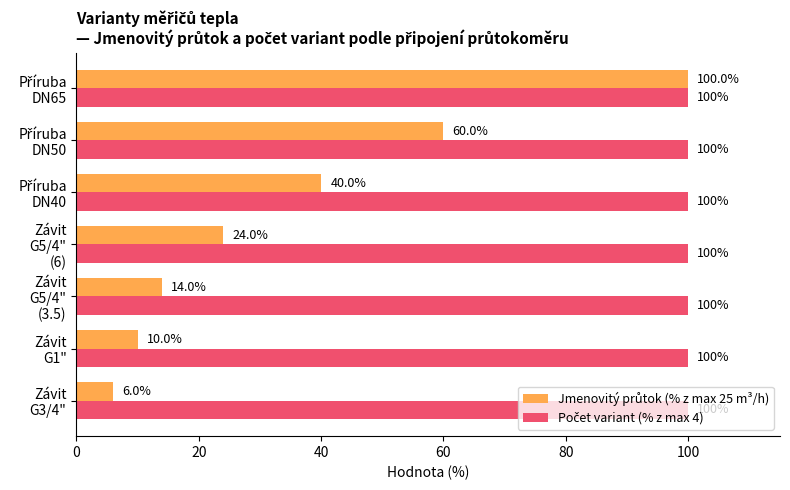

What is the smallest value displayed?

6.0